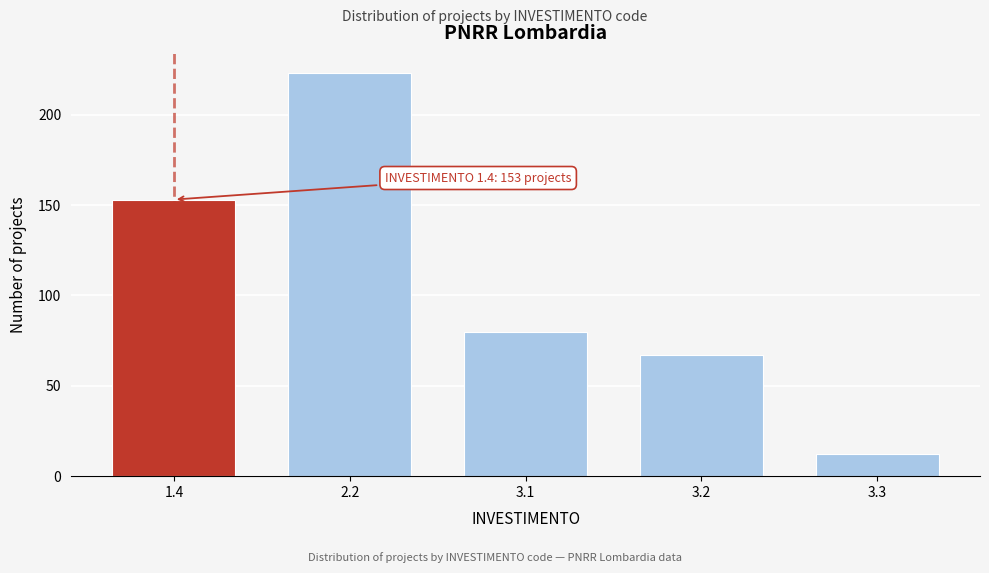

Reading left to right, extract all data points from this chart.

1.4=153	2.2=223	3.1=80	3.2=67	3.3=12